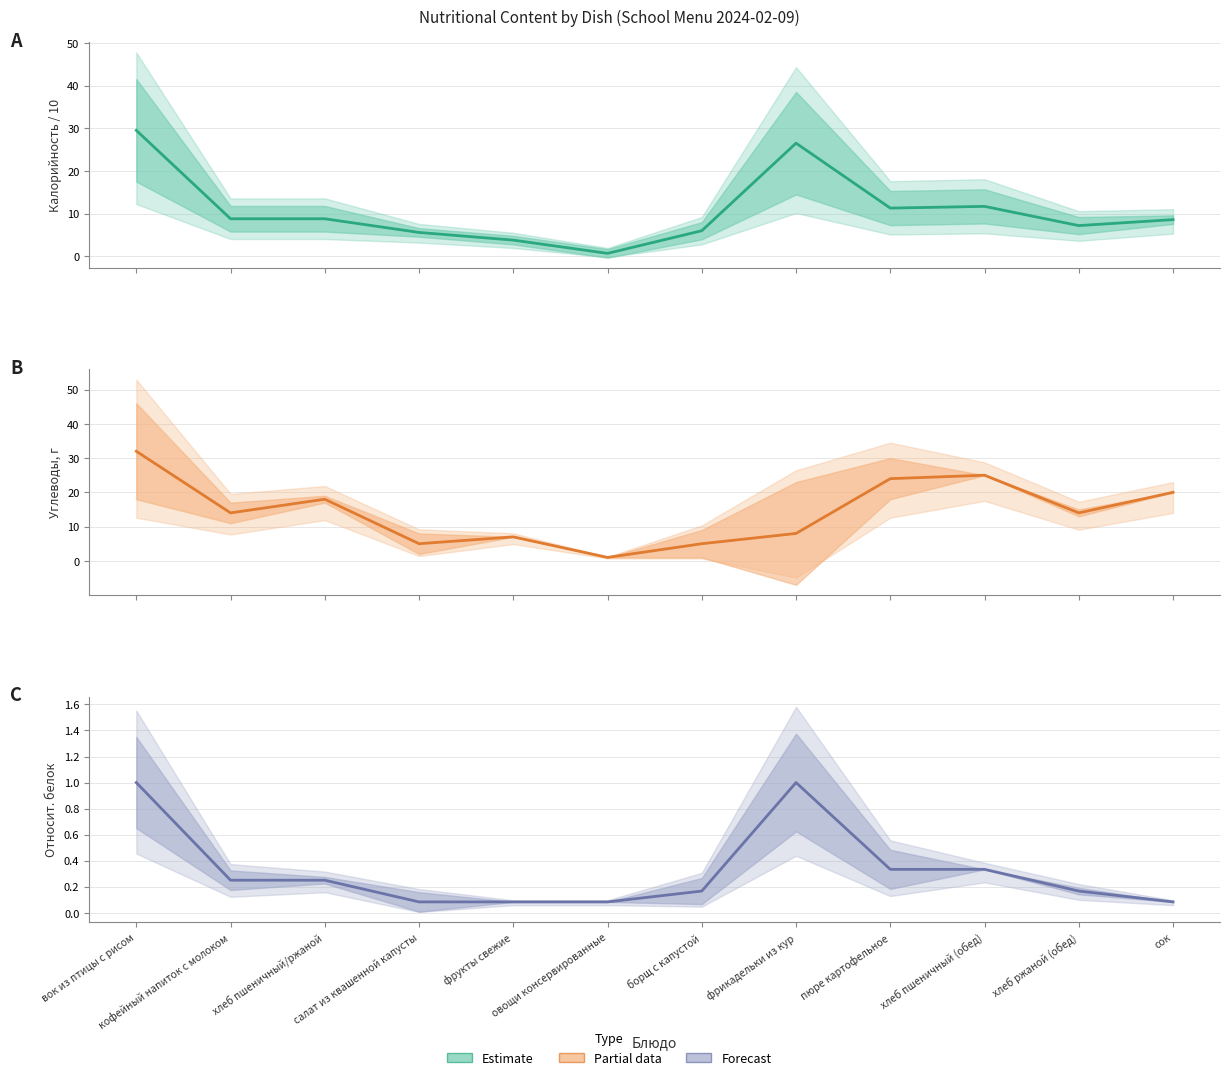

Between хлеб ржаной (обед) and пюре картофельное, which is larger?

пюре картофельное